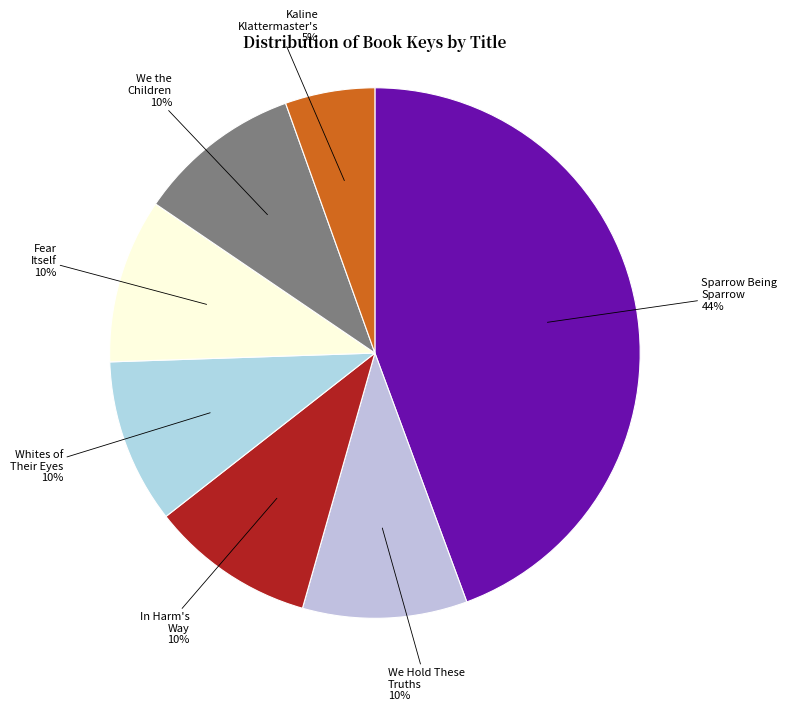

How many slices are in this pie chart?

7